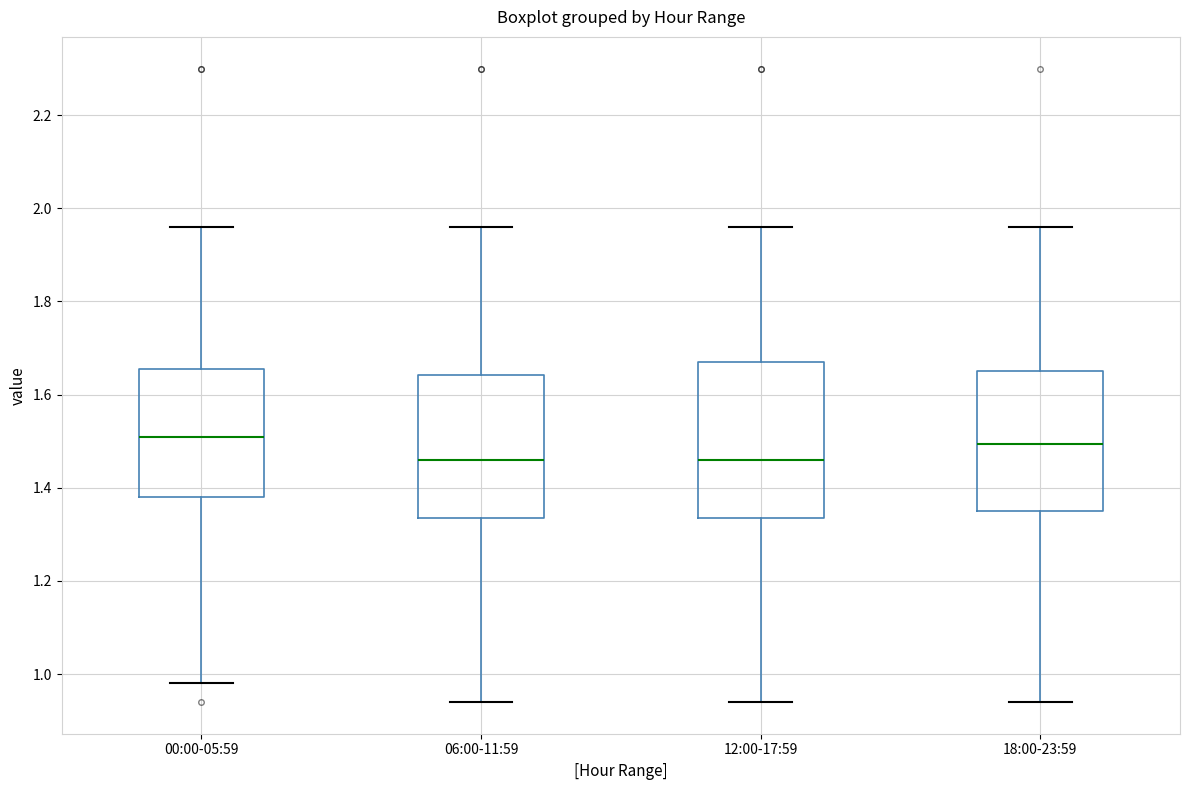

Which box is the tallest, from its lower edge to its upper edge?

12:00-17:59